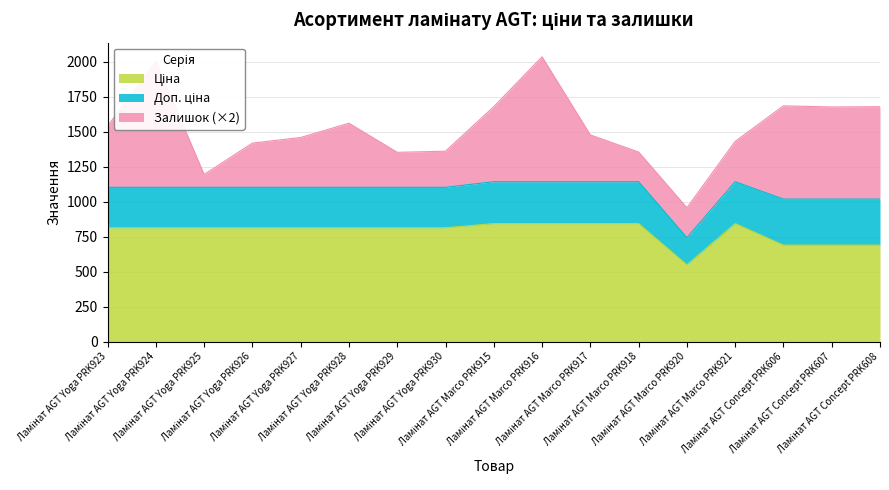

In Доп. ціна, how many points are higher than both neighbors (excluding endpoints)?

1